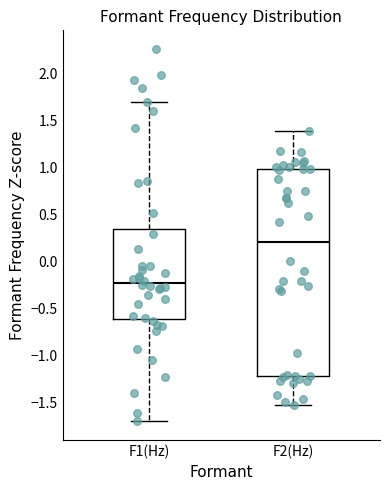

Reading left to right, transcribe this box plot: for each box, give where its median line is, the range the box spans, and where its two whiskers end, as read against the y-axis. The values are not printed on the chart, so give them approximately, as read against the axis.

F1(Hz): median -0.25, box -0.60 to 0.35, whiskers -1.70 to 1.70
F2(Hz): median 0.20, box -1.20 to 1.00, whiskers -1.55 to 1.40